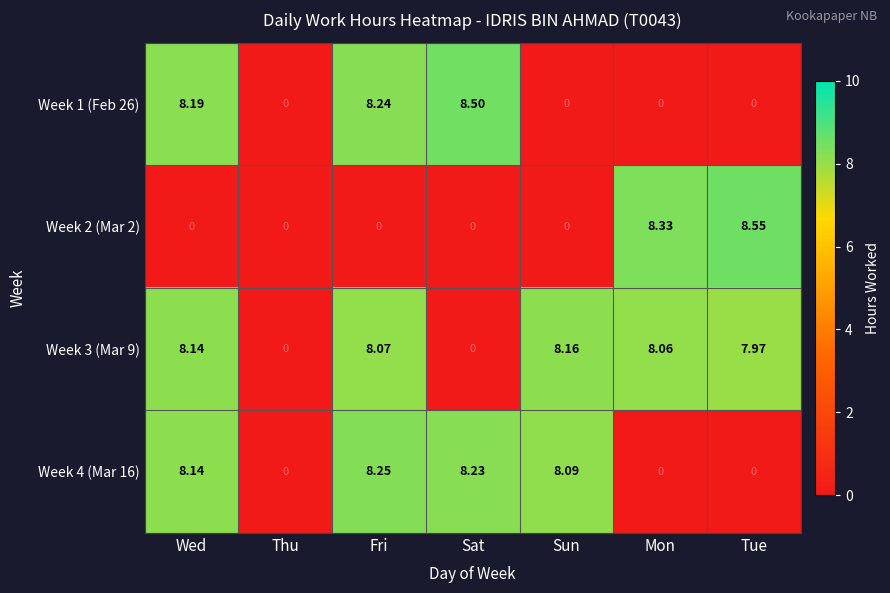

At which category is the sum across all series the highest?

Fri